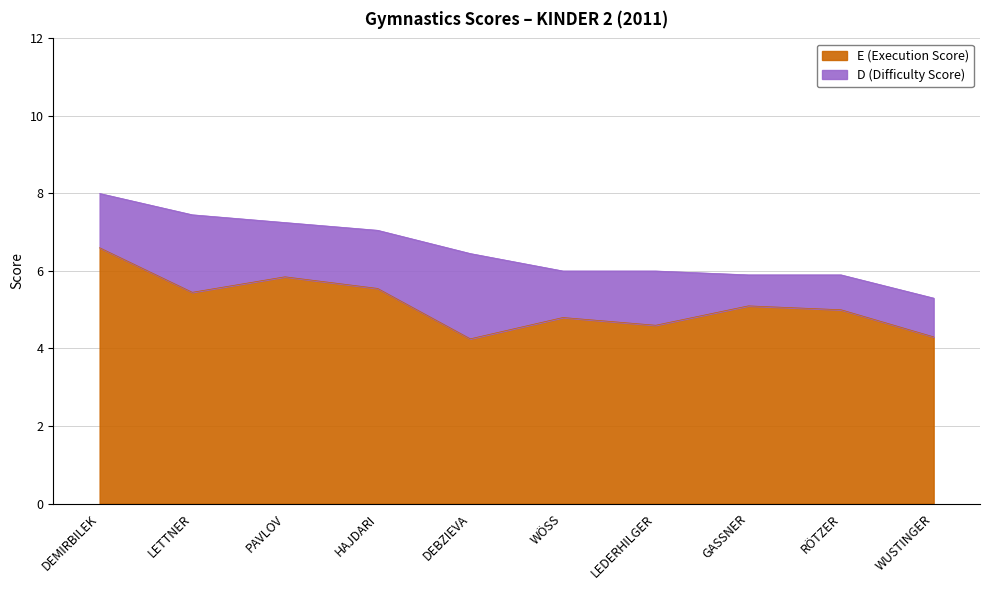

What is the label of the 5th point from the left?

DEBZIEVA